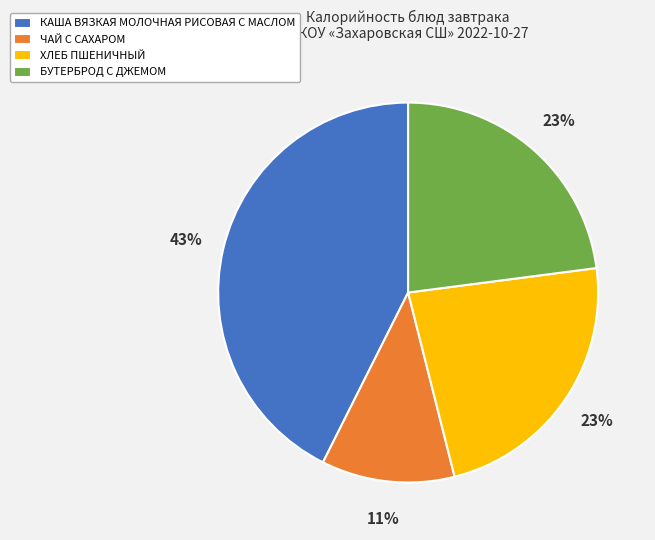

To the nearest percent, what is the combined percentage of ЧАЙ С САХАРОМ and БУТЕРБРОД С ДЖЕМОМ?

34%